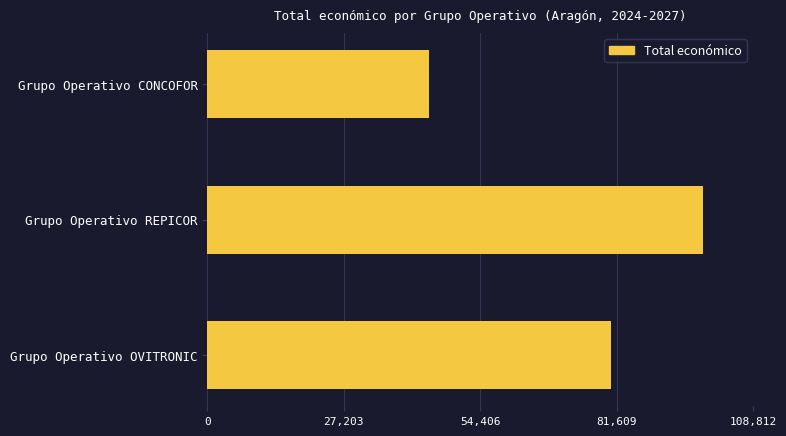

The chart shows a value of 98920 at Grupo Operativo REPICOR. True or false?

True